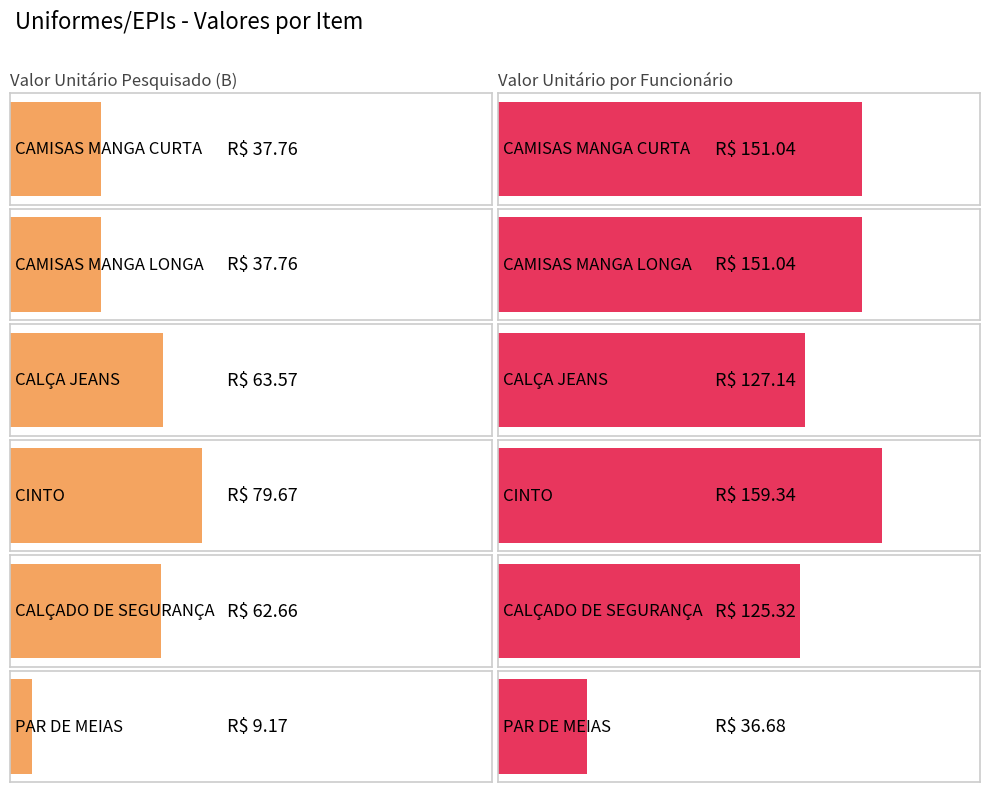

Between PAR DE MEIAS and CALÇA JEANS, which is larger?

CALÇA JEANS